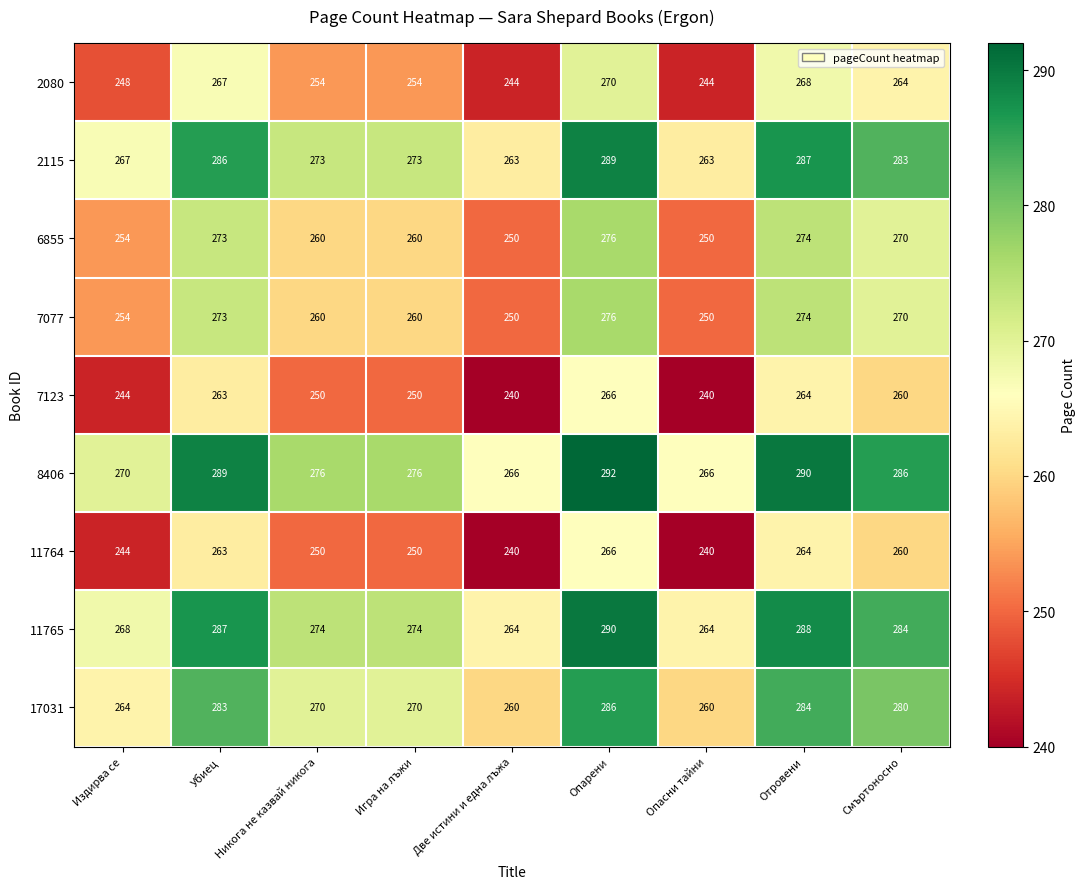

True or false: 6855 has a value of 112 at Никога не казвай никога.

False